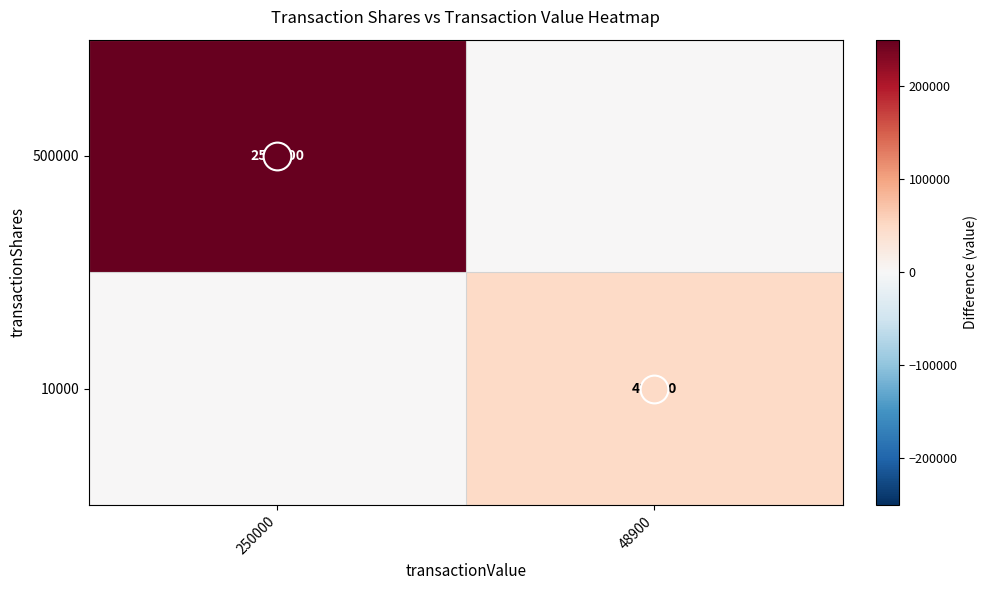

What is the difference between the maximum and minimum values in the 500000 series?

250000